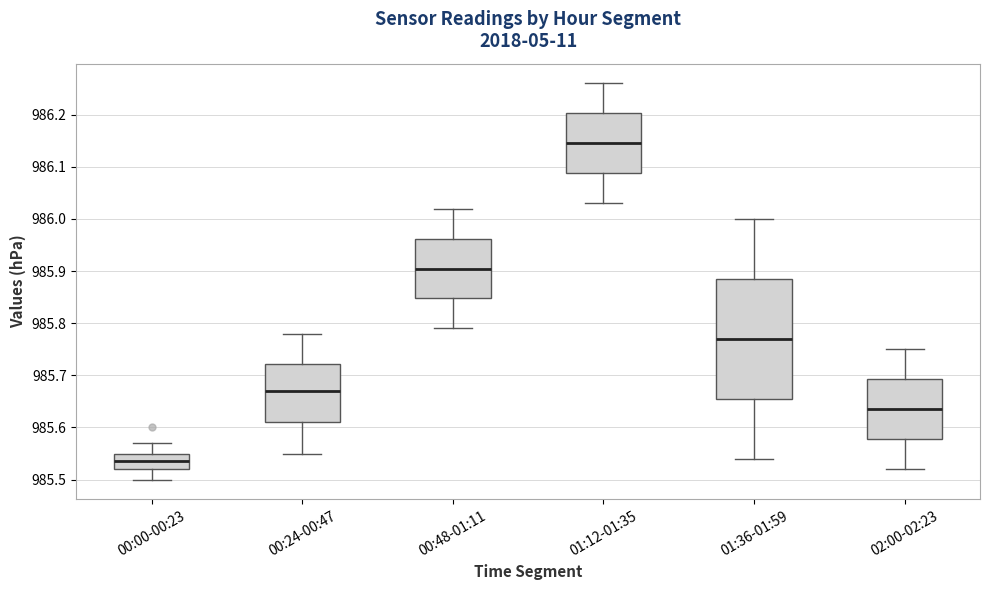

Where is the upper edge of the box for 00:24-00:47 on the y-axis? The values are not printed on the chart, so give them approximately, as read against the axis.

985.72